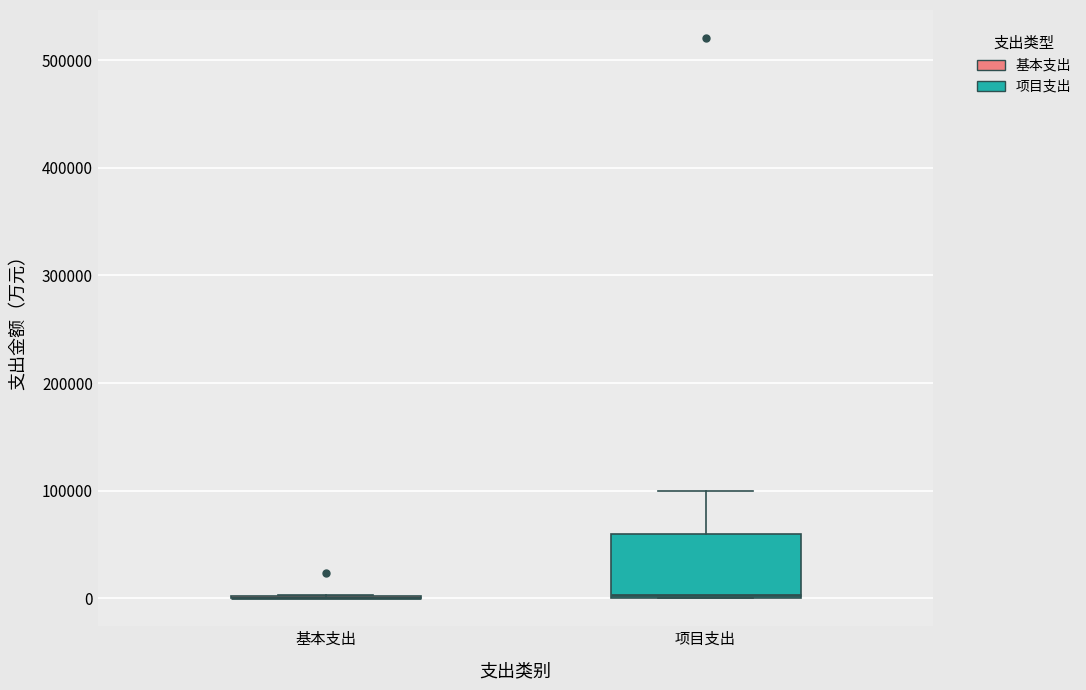

Reading left to right, read every box against the y-axis: the position of its median line, the range the box covers, and the ends of its whiskers. The values are not printed on the chart, so give them approximately, as read against the axis.

基本支出: box collapsed to a line at 0, whiskers 0 to 0
项目支出: median 0, box 0 to 60000, whiskers 0 to 100000